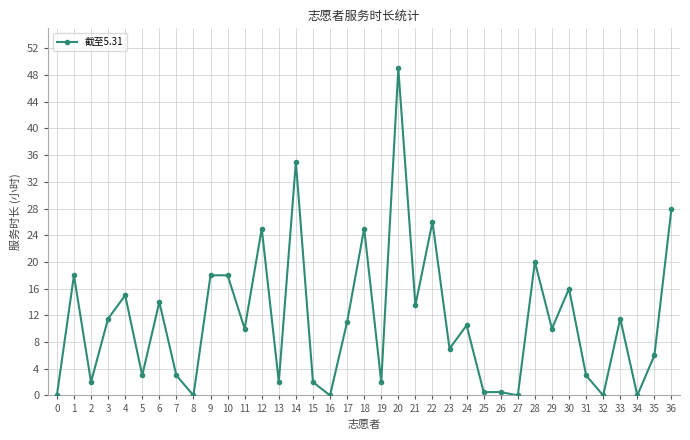

Approximately how many times larger is the value at 14 compared to 11?

3.5